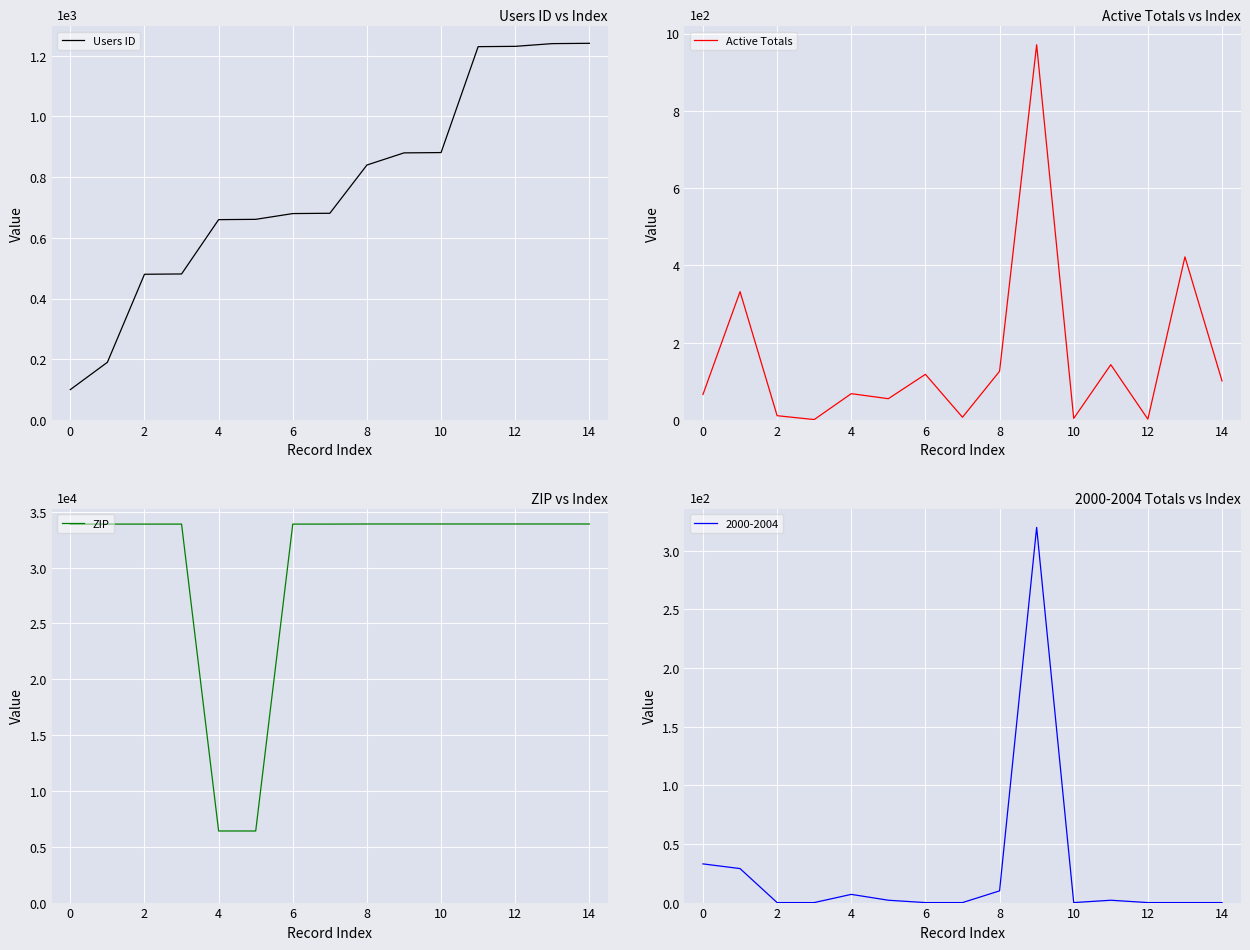

Rank the series at 2 from lowest to highest value.

Active Totals, Users ID, ZIP